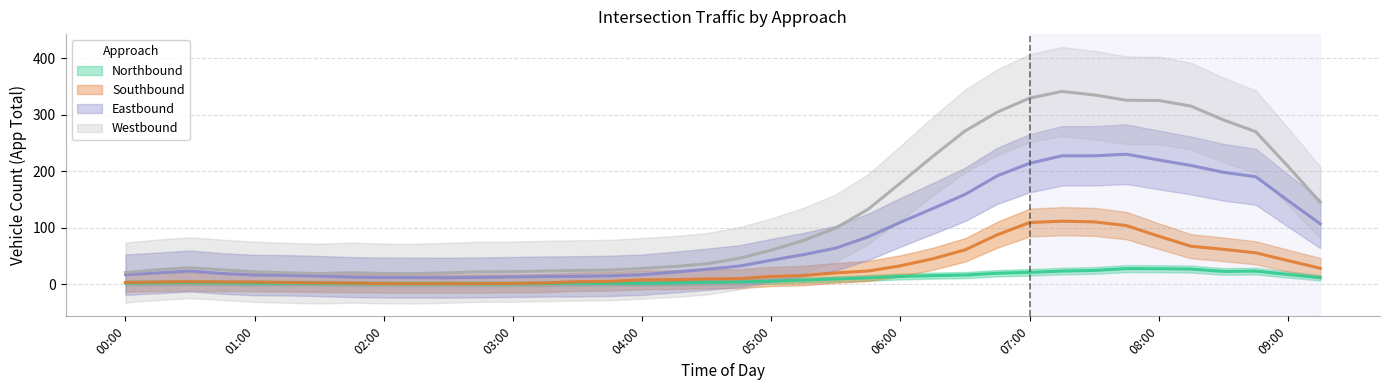

What position from the right is 02:00?

30